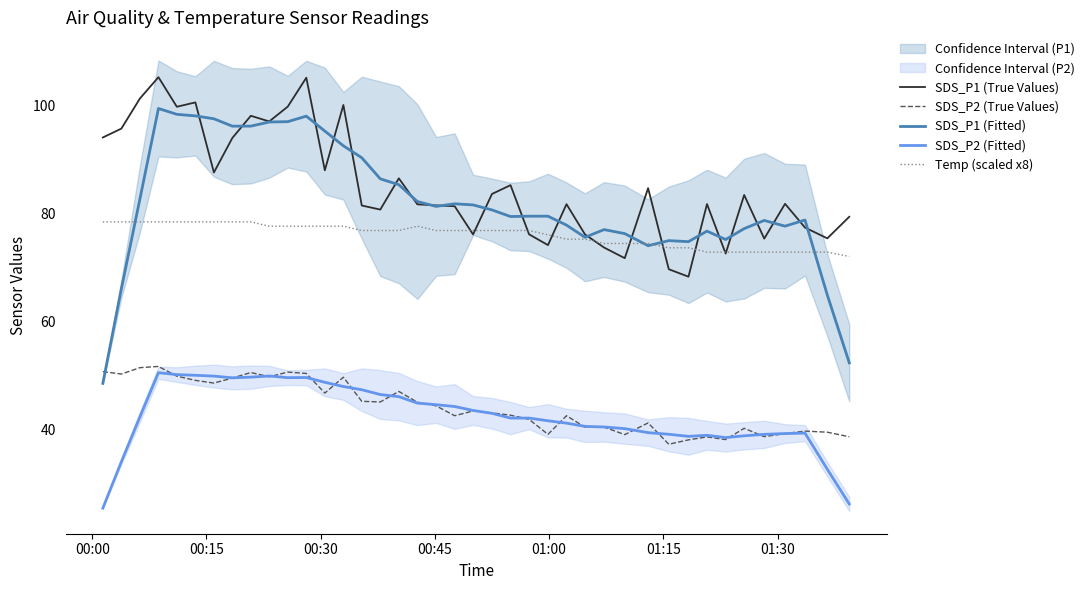

How many times do SDS_P2 (True Values) and SDS_P1 (Fitted) cross each other?

1